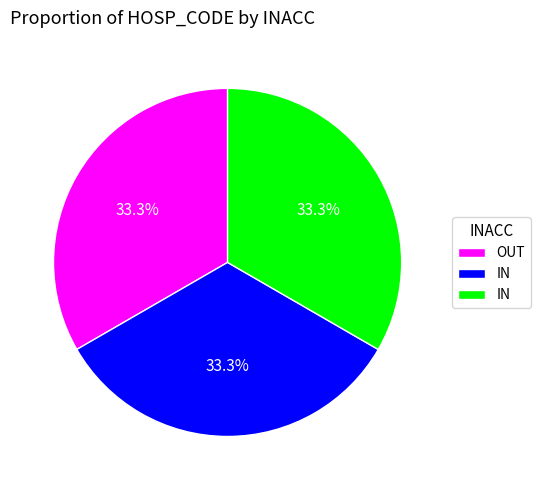

Is there any slice that represents more than half of the pie?

No